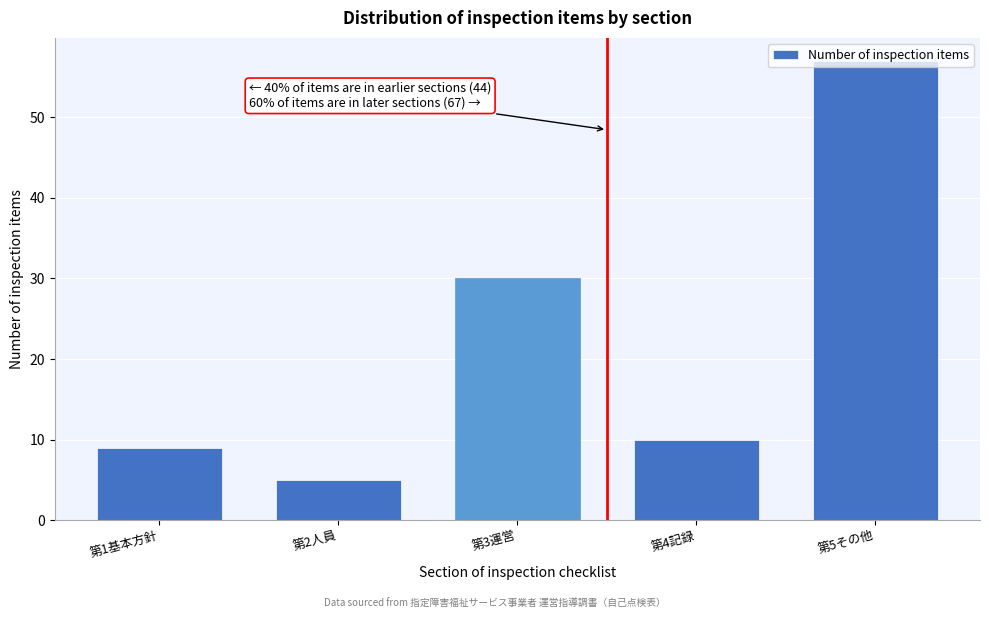

Which category has the lowest value across all series?

第2人員